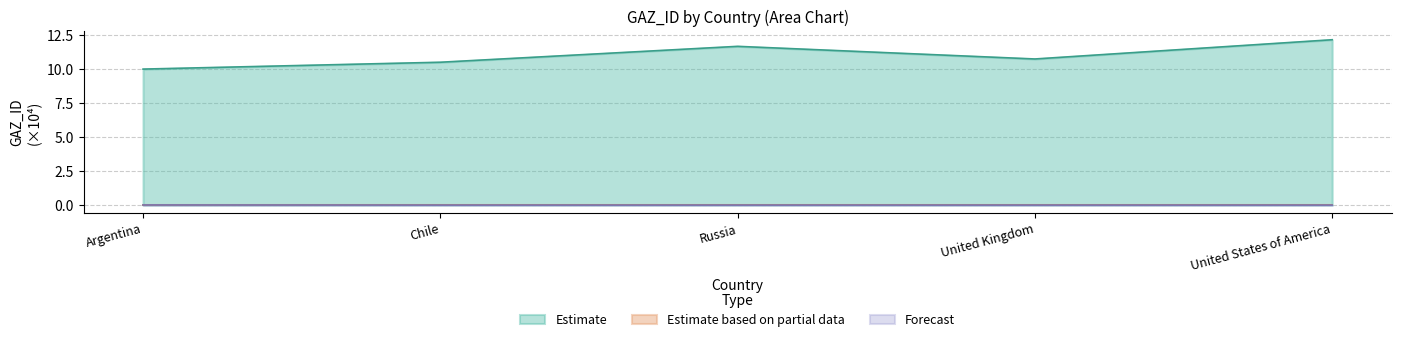

What is the label of the 5th point from the left?

United States of America